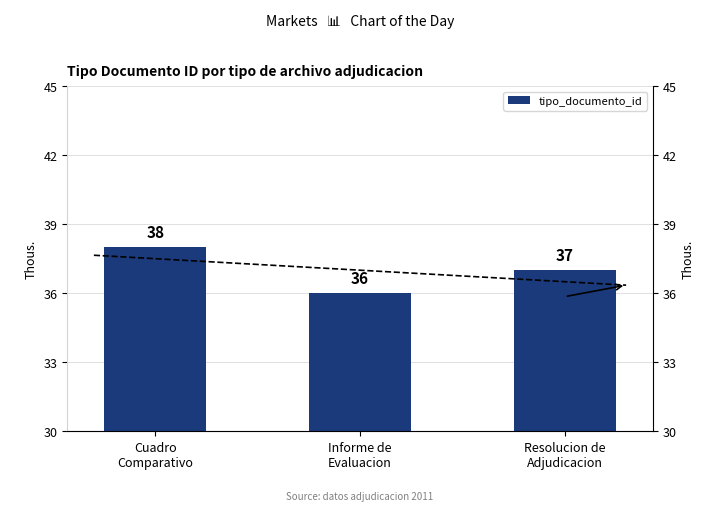

What is the smallest value displayed?

36